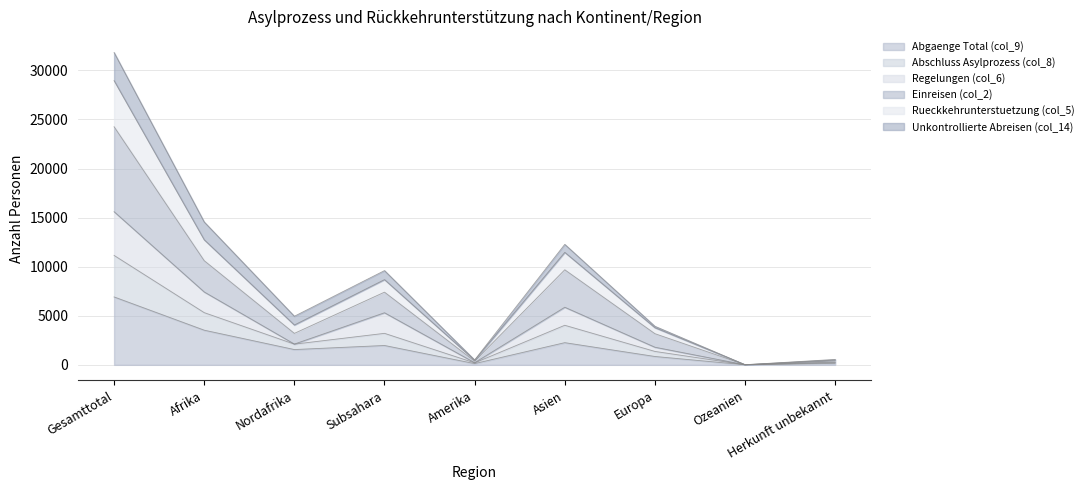

True or false: Regelungen (col_6) and Abschluss Asylprozess (col_8) intersect in this chart.

False